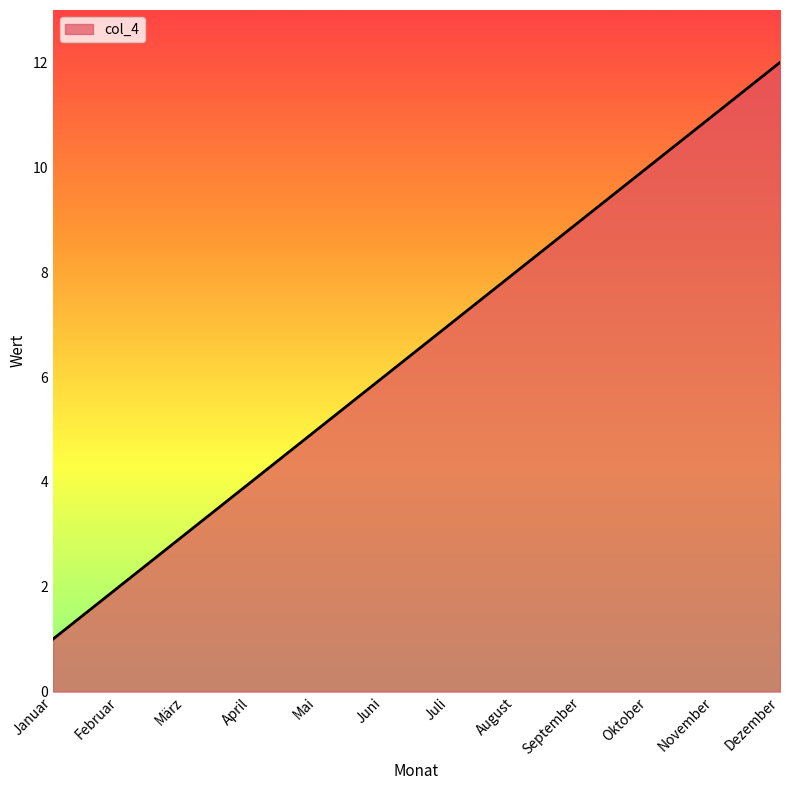

How many lines are shown in the chart?

1